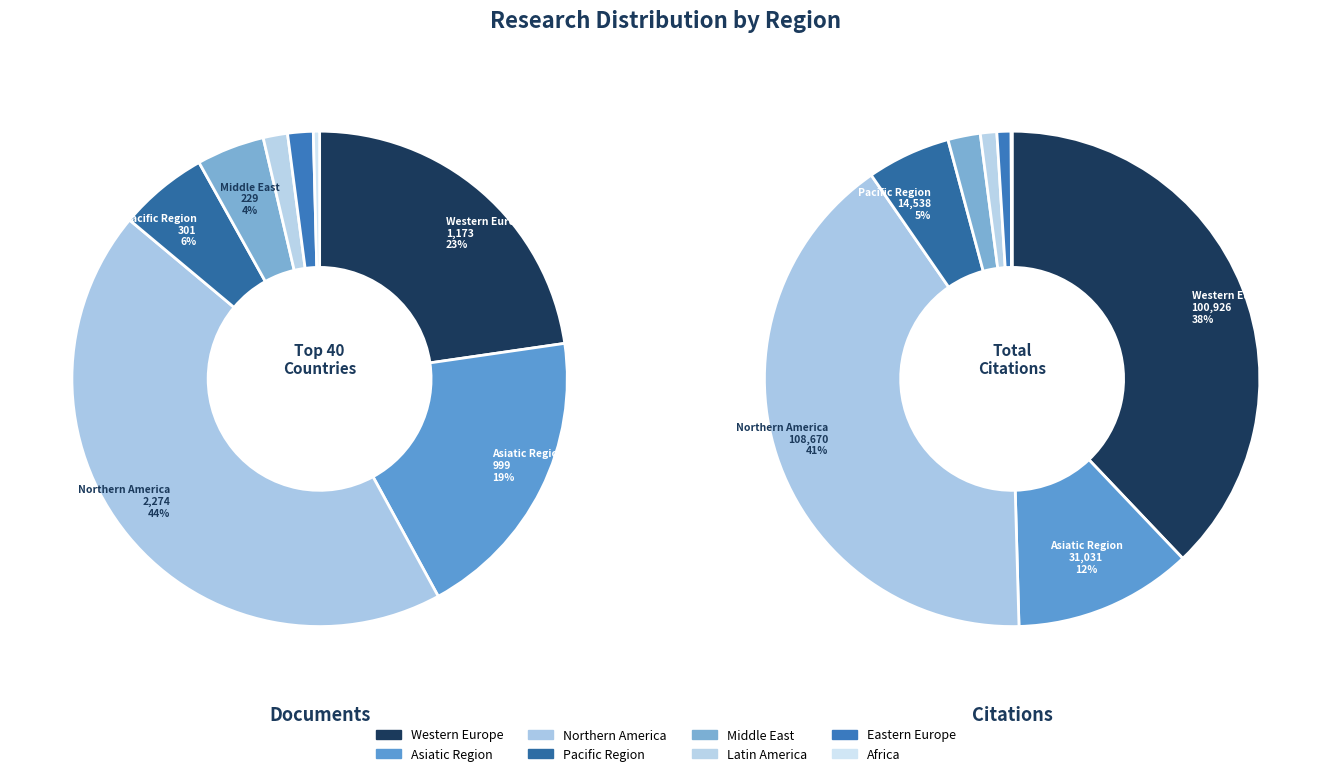

To the nearest percent, what is the difference between the largest and smallest slice percentages?

44%